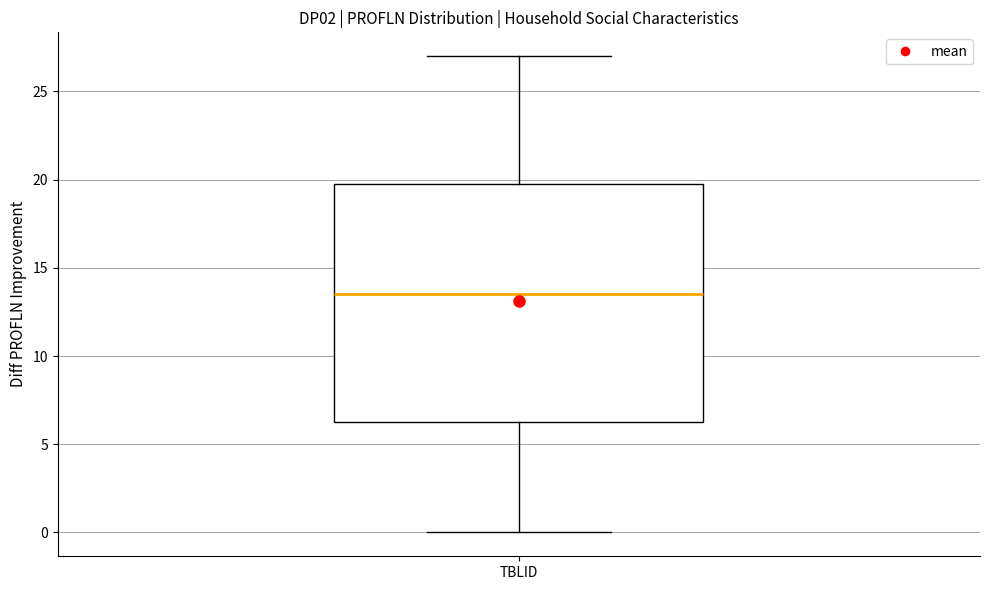

Read this box plot against the y-axis: the position of the median line, the range covered by the box, and the ends of both whiskers. The values are not printed on the chart, so give them approximately, as read against the axis.

median 13.5, box 6.5 to 20.0, whiskers 0.0 to 27.0